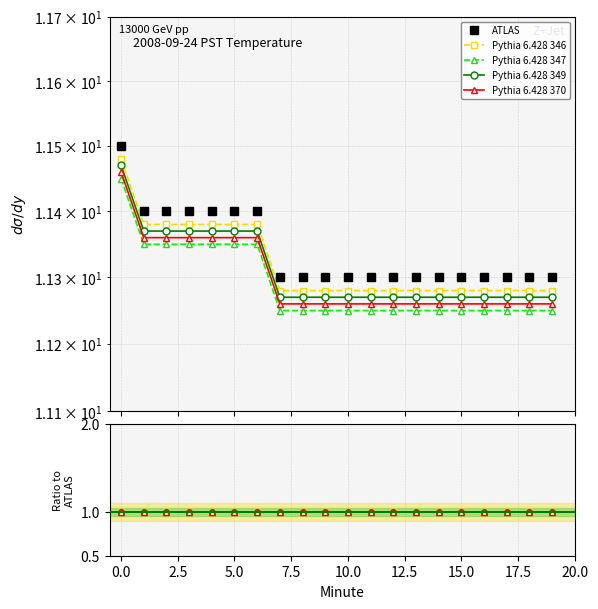

Read the Pythia 6.428 370 value at 14.

1.0